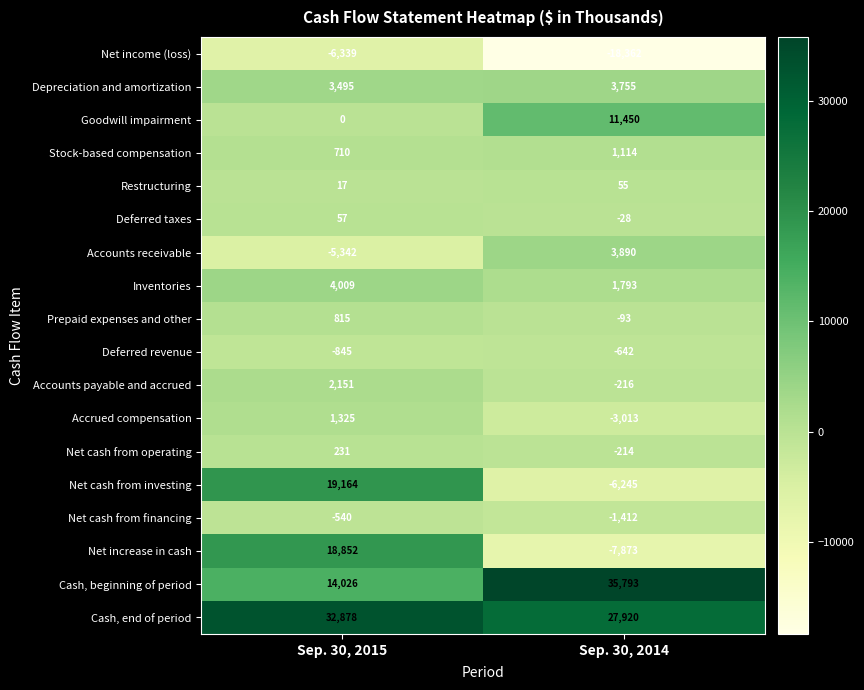

At which category is the sum across all series the highest?

Sep. 30, 2015